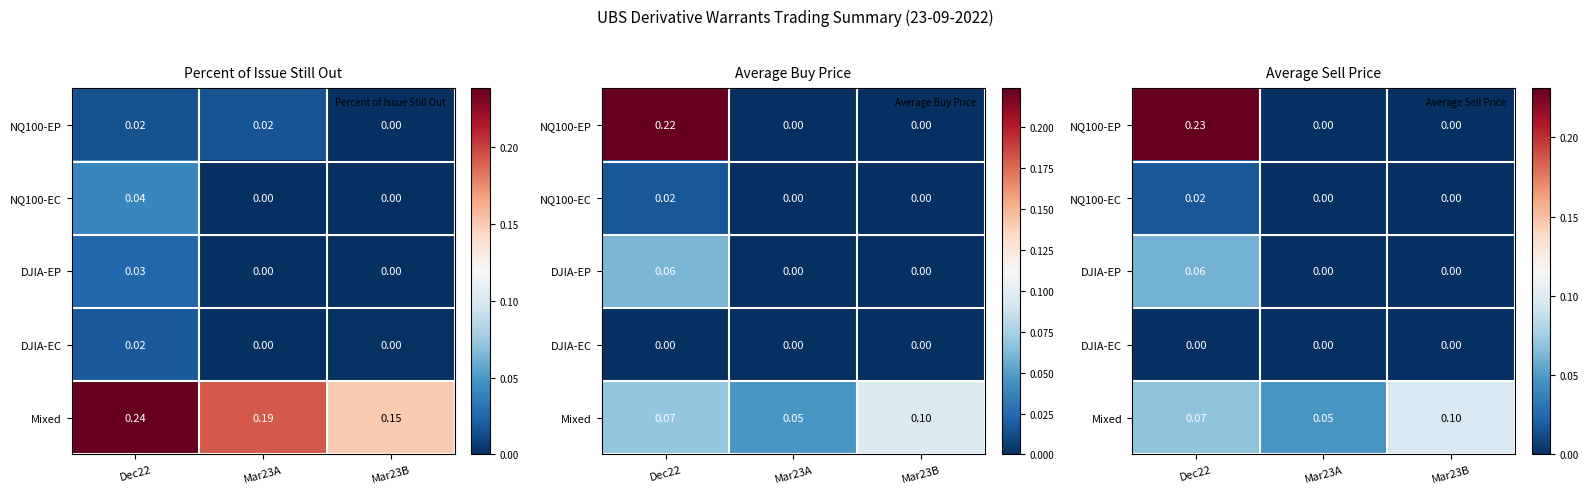

Which has a higher value, Mar23A or Mar23B?

Mar23A